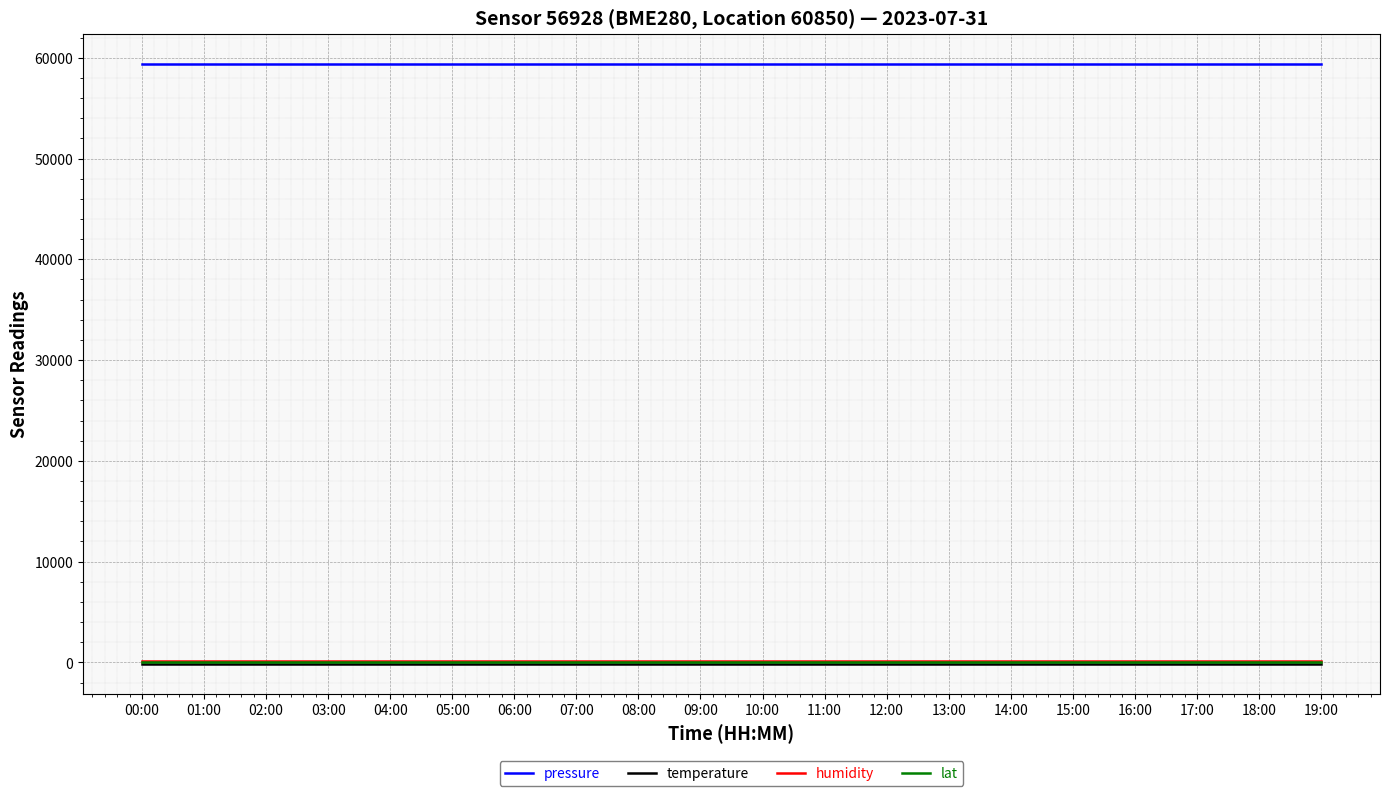

Is it true that pressure equals 22675.4 at 16:00?

False